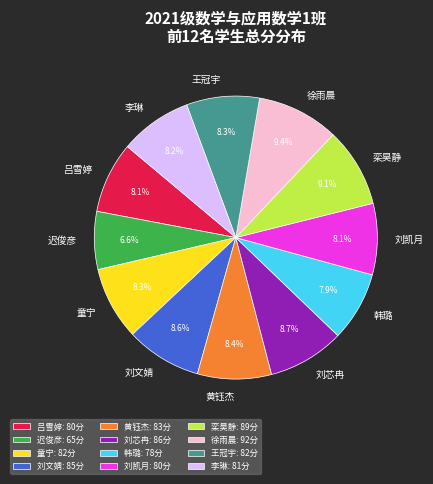

To the nearest percent, what is the difference between the largest and smallest slice percentages?

3%